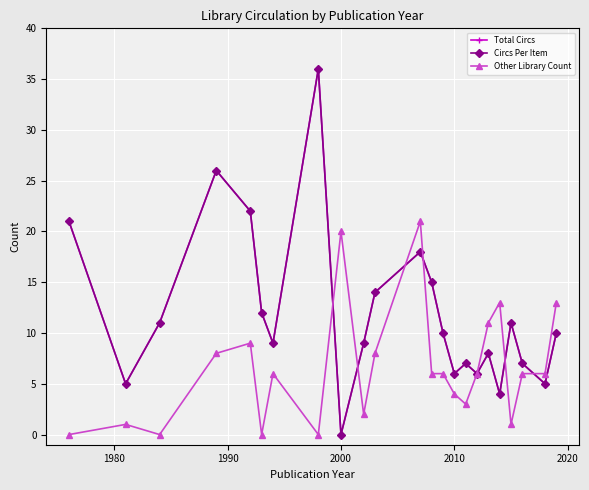

Does the chart have visible grid lines?

Yes